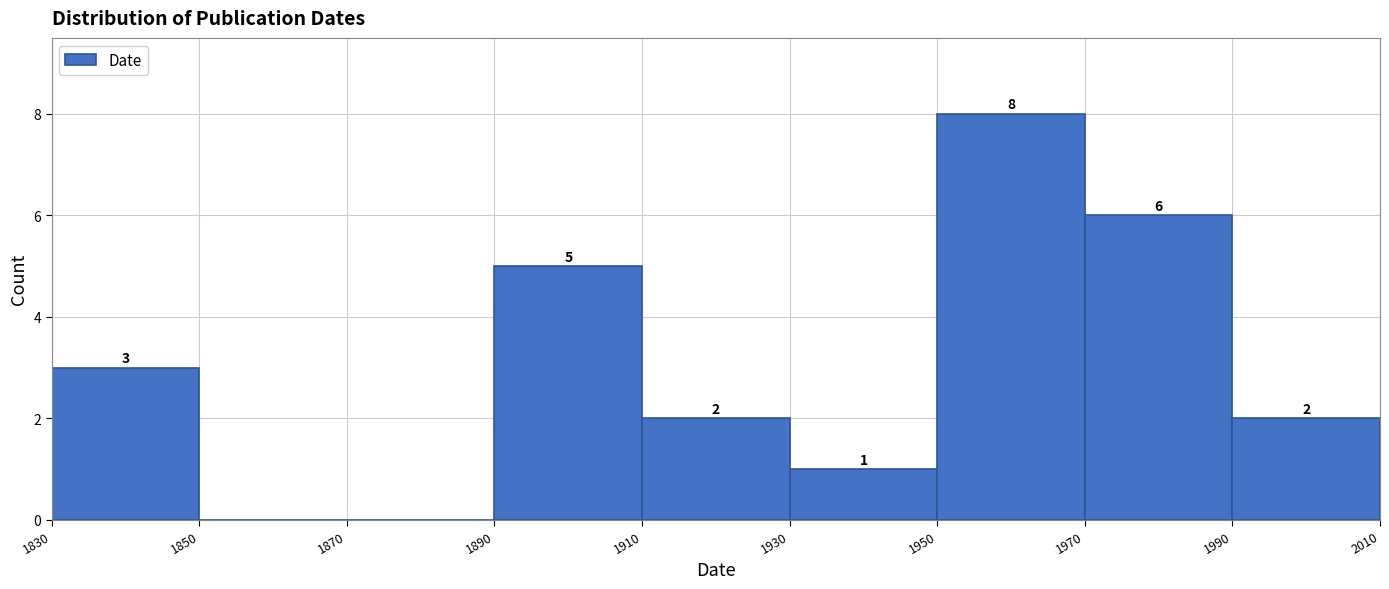

Over which range of the x-axis is the bar tallest?

1950 to 1970